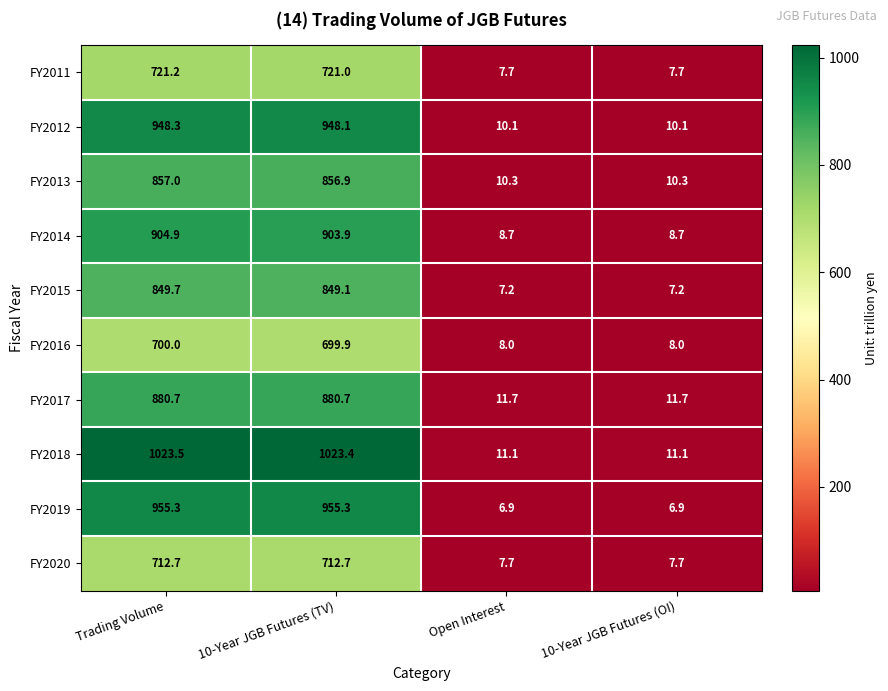

What is the minimum value shown in the chart?

6.9